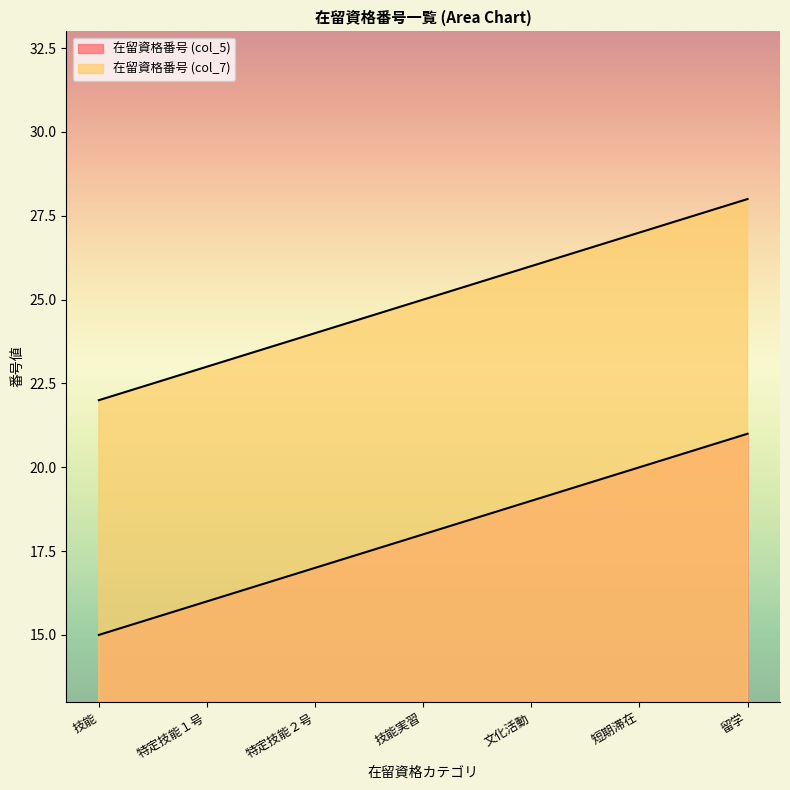

What is the sum of all 在留資格番号 (col_5) values?

126